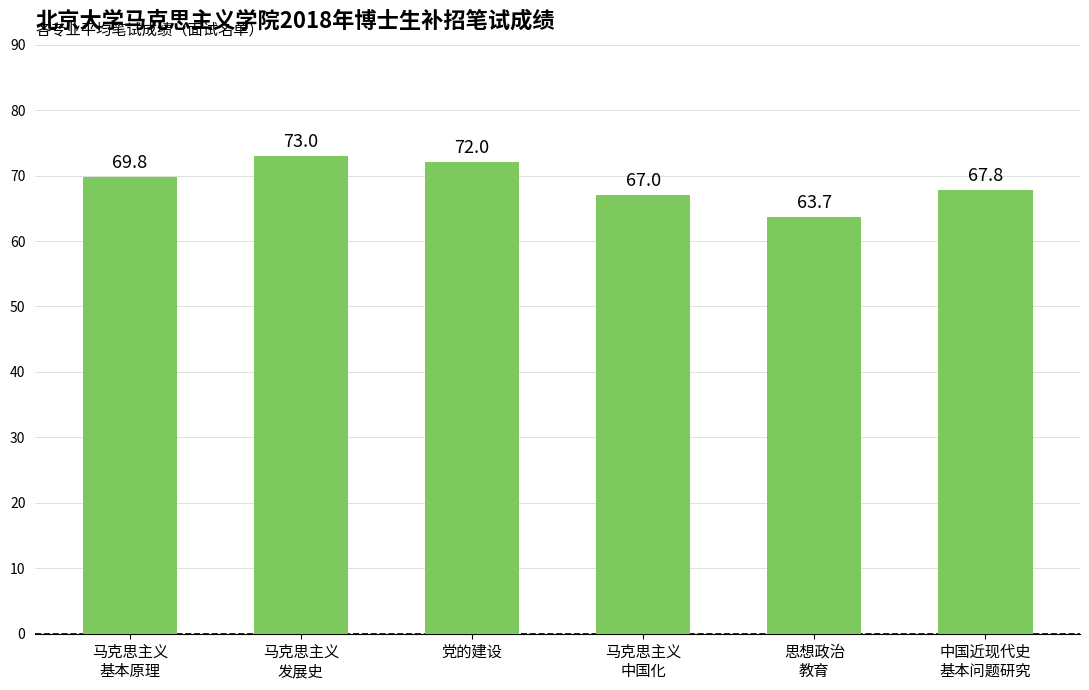

Rank the categories by value from lowest to highest.

思想政治
教育, 马克思主义
中国化, 中国近现代史
基本问题研究, 马克思主义
基本原理, 党的建设, 马克思主义
发展史